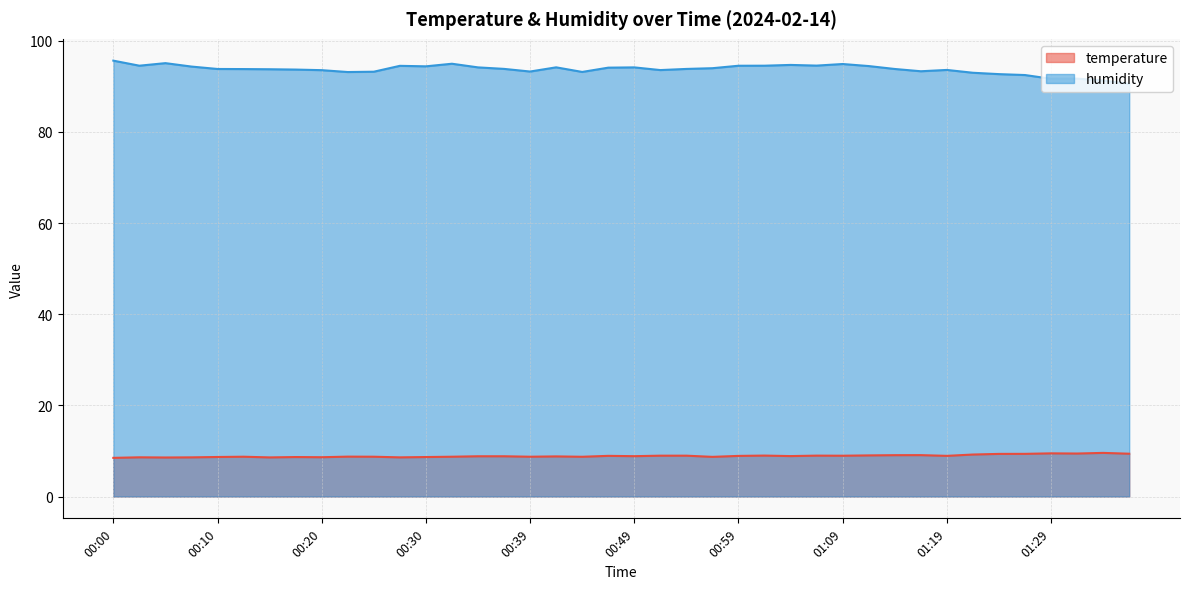

What is the minimum value shown in the chart?

8.5